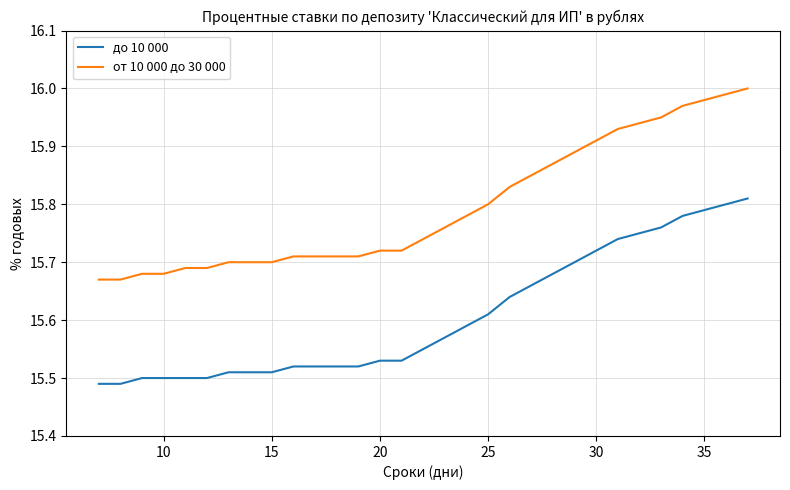

List the series in order of their peak value, lowest first.

до 10 000, от 10 000 до 30 000